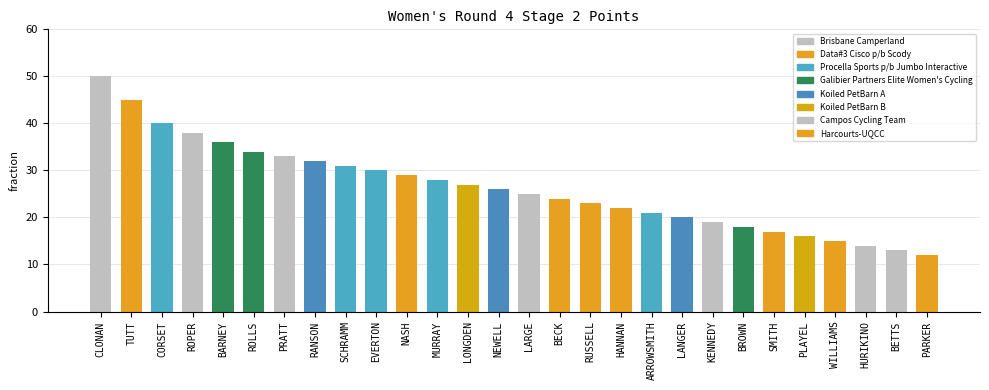

Reading left to right, extract all data points from this chart.

50	45	40	38	36	34	33	32	31	30	29	28	27	26	25	24	23	22	21	20	19	18	17	16	15	14	13	12